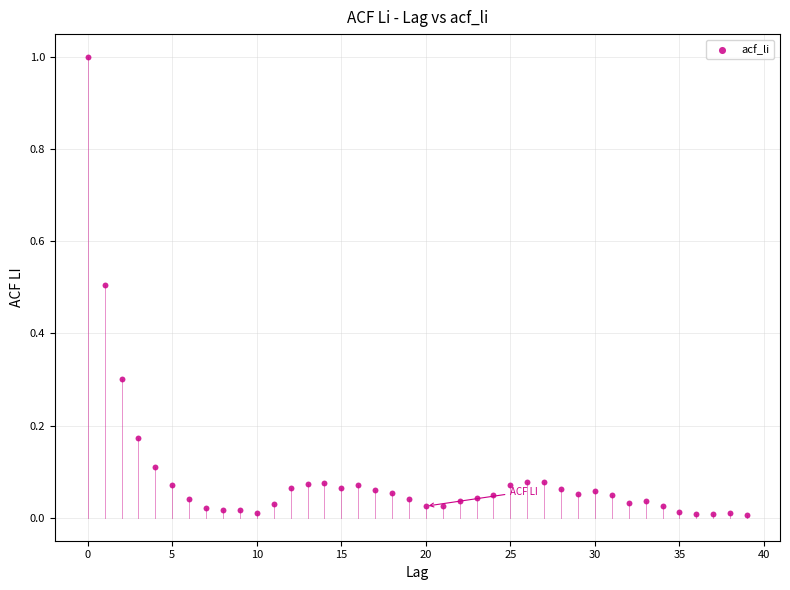

What is the range of Y values (max minus min)?

1.0